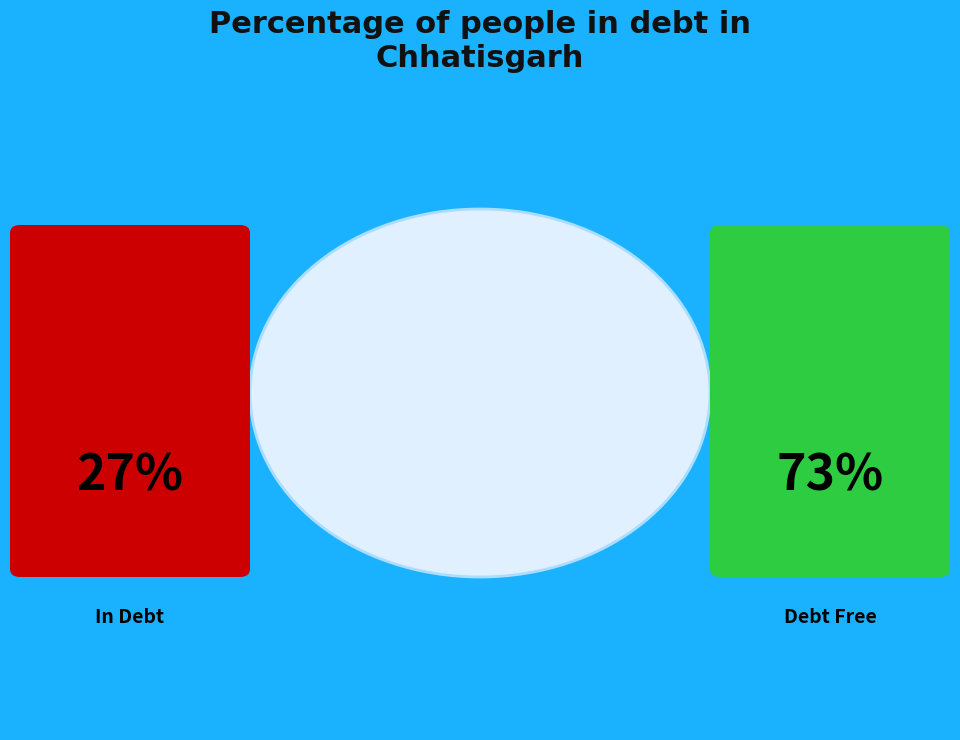

Which category has the biggest portion of the pie?

Debt Free